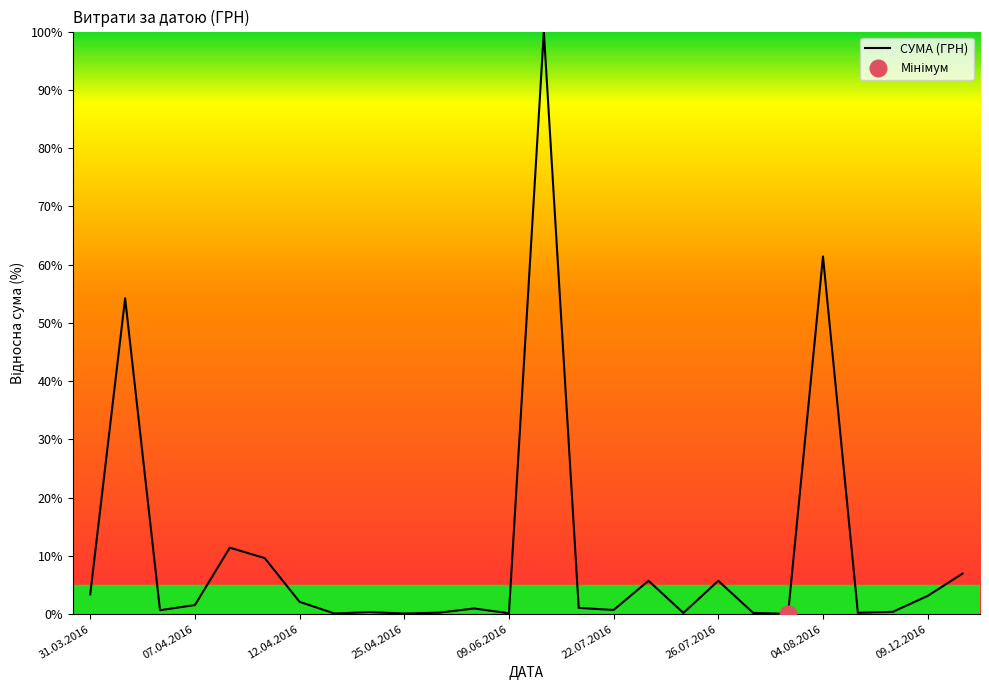

How many data points are above 1?

13